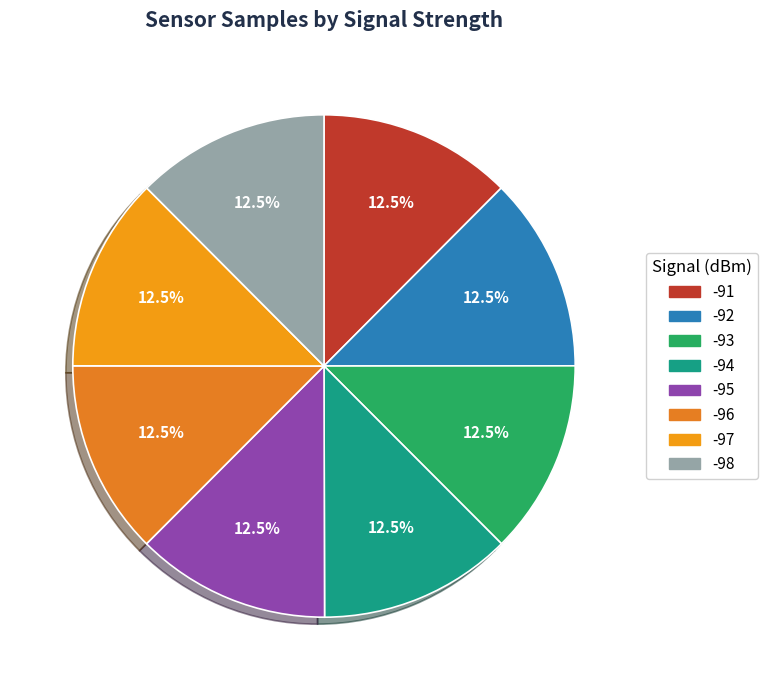

How much of the chart is everything except -93?

87.5%